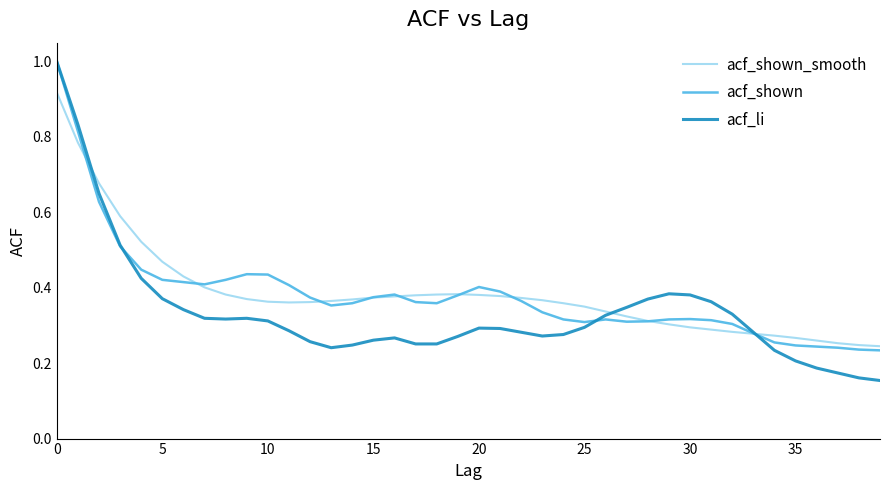

Which series has the widest spread of values?

acf_li